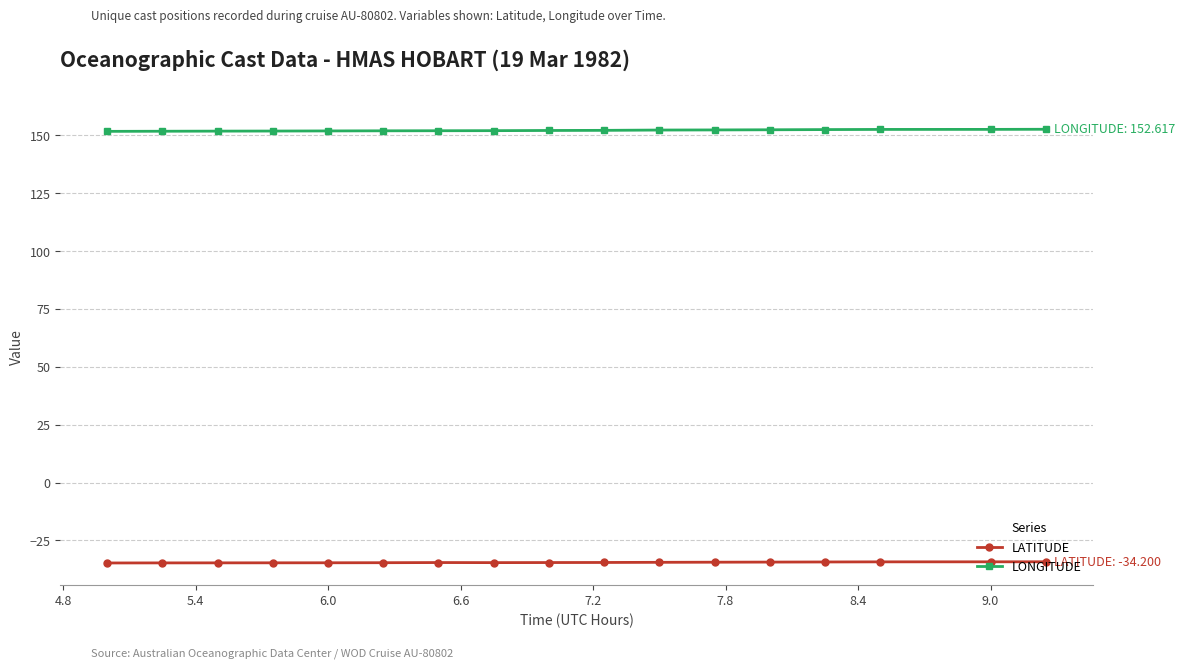

What is the value of the LONGITUDE point at the 3rd from the left?

151.8